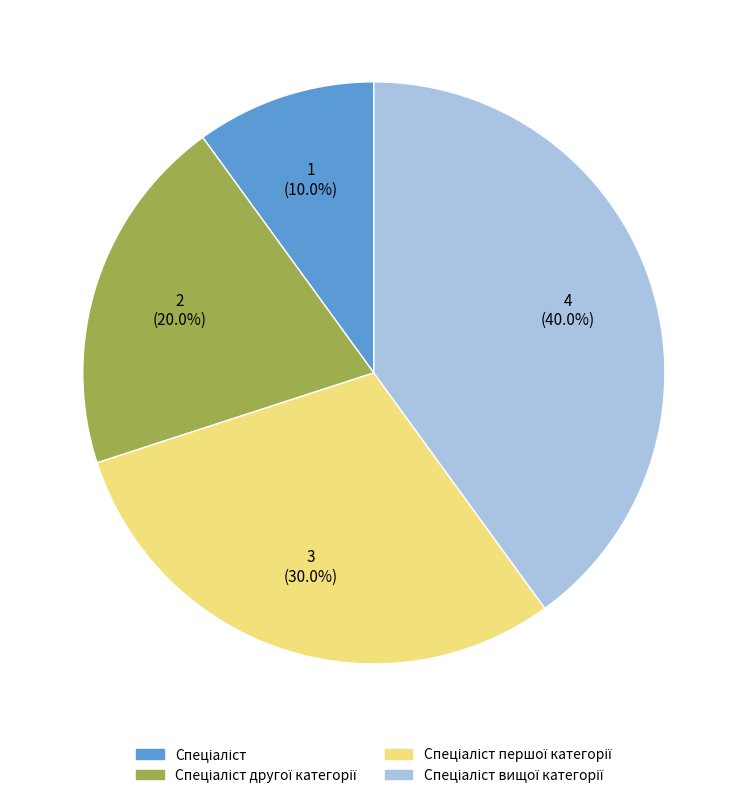

Is there any slice that represents more than half of the pie?

No